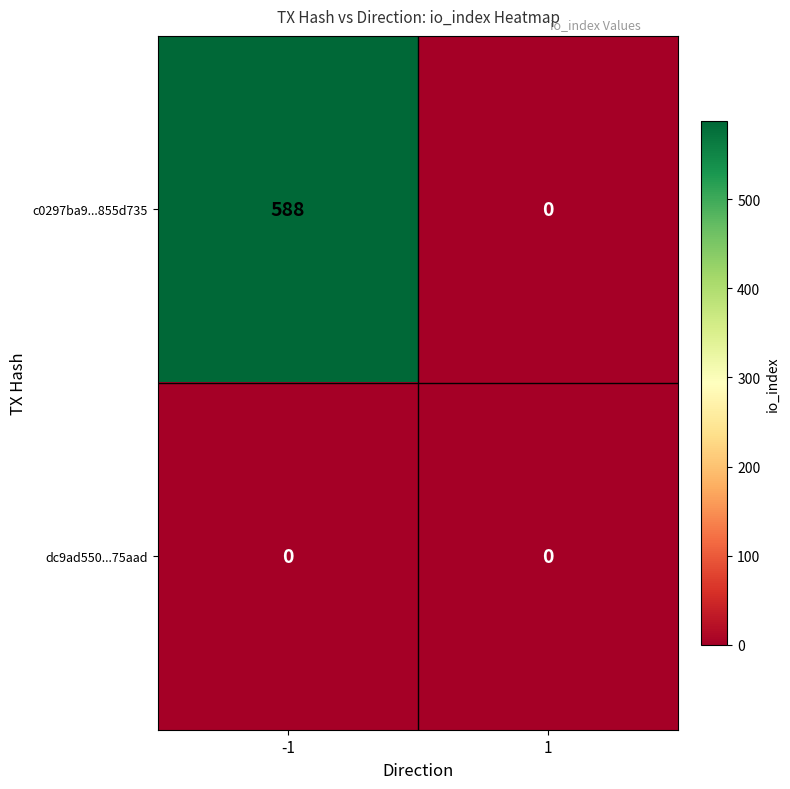

Is it true that dc9ad550...75aad equals 0 at 1?

True